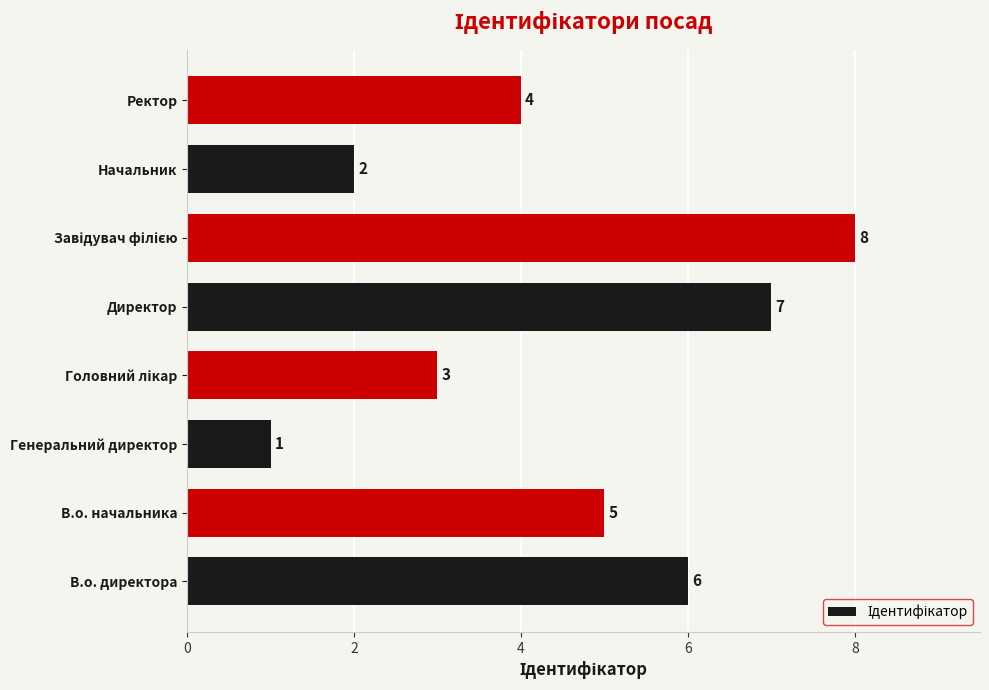

Reading bottom to top, list all the values displayed in this chart.

6	5	1	3	7	8	2	4